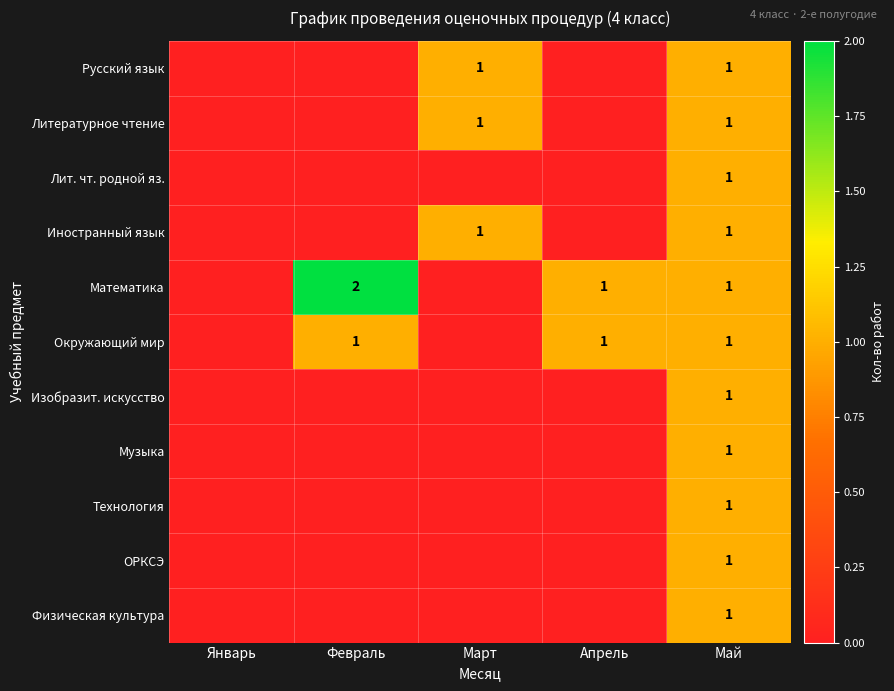

The Окружающий мир series shows 1 at Апрель. True or false?

True